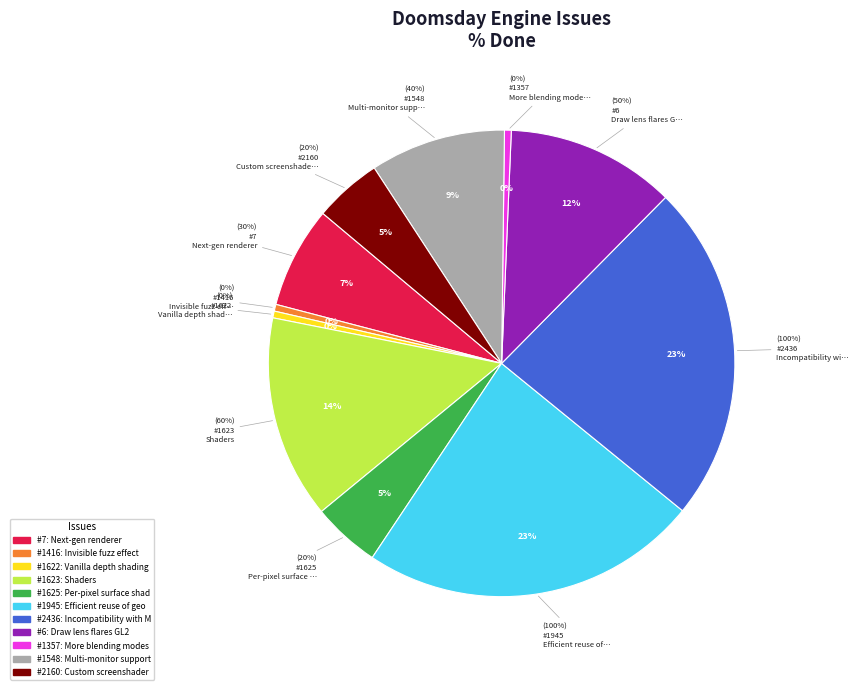

Is it true that 1357 is 1% of the pie?

False